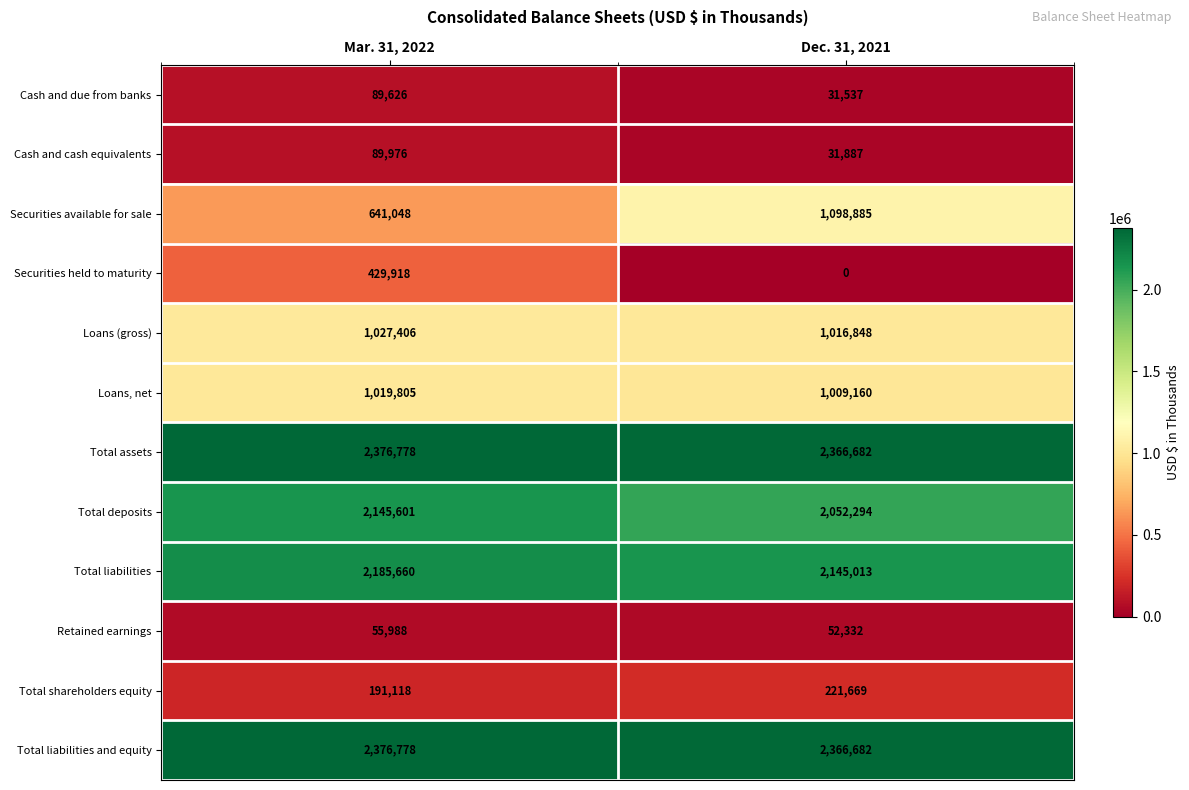

At which category does the chart reach its minimum across all series?

Dec. 31, 2021